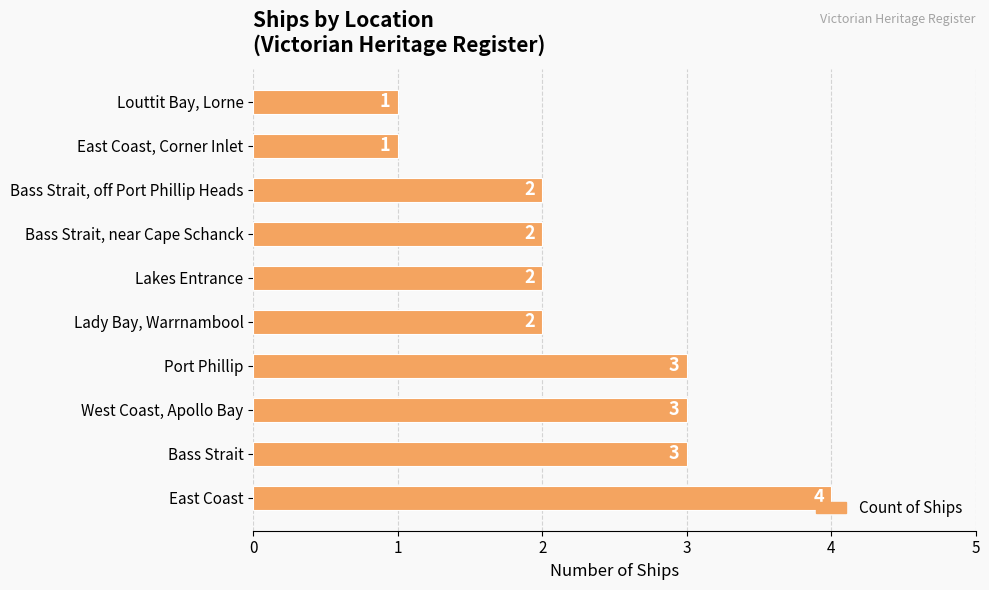

What is the sum of all values?

23